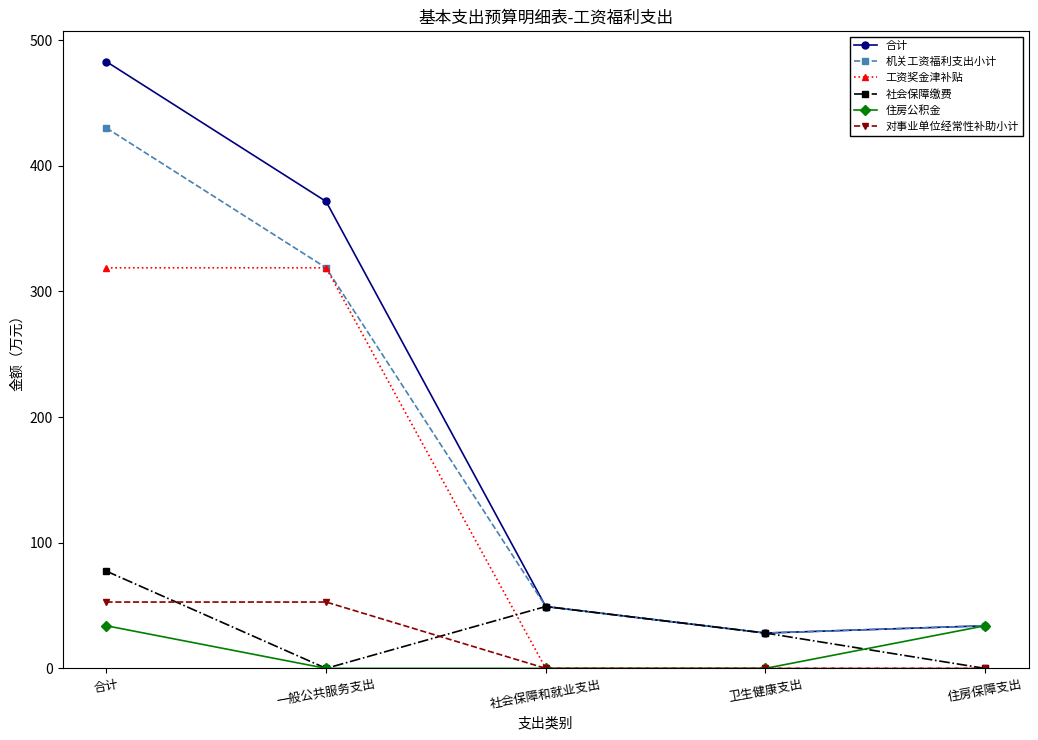

What are all the series names shown in the legend?

合计, 机关工资福利支出小计, 工资奖金津补贴, 社会保障缴费, 住房公积金, 对事业单位经常性补助小计